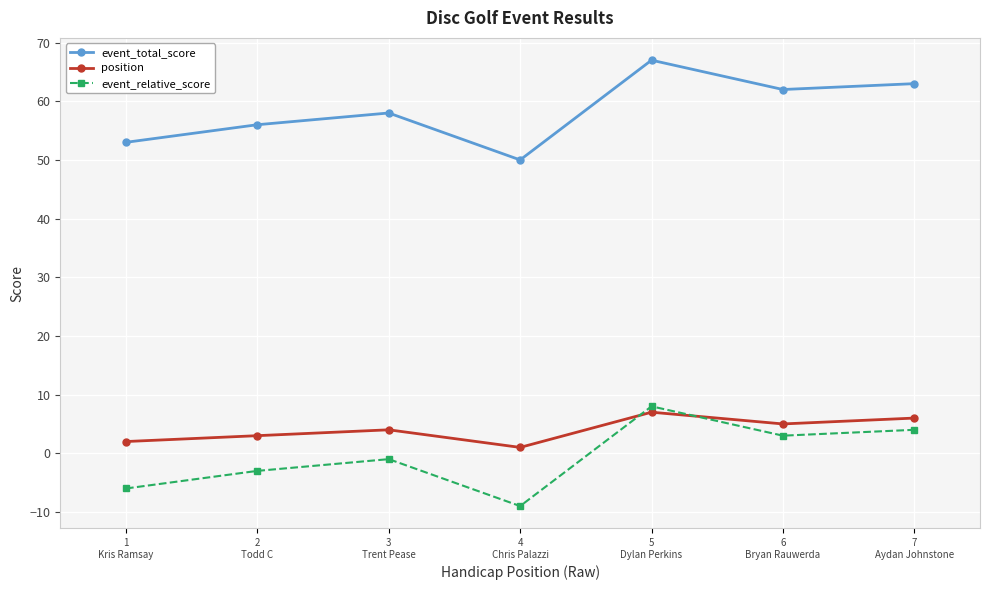

Which label corresponds to the largest value in the chart?

5
Dylan Perkins